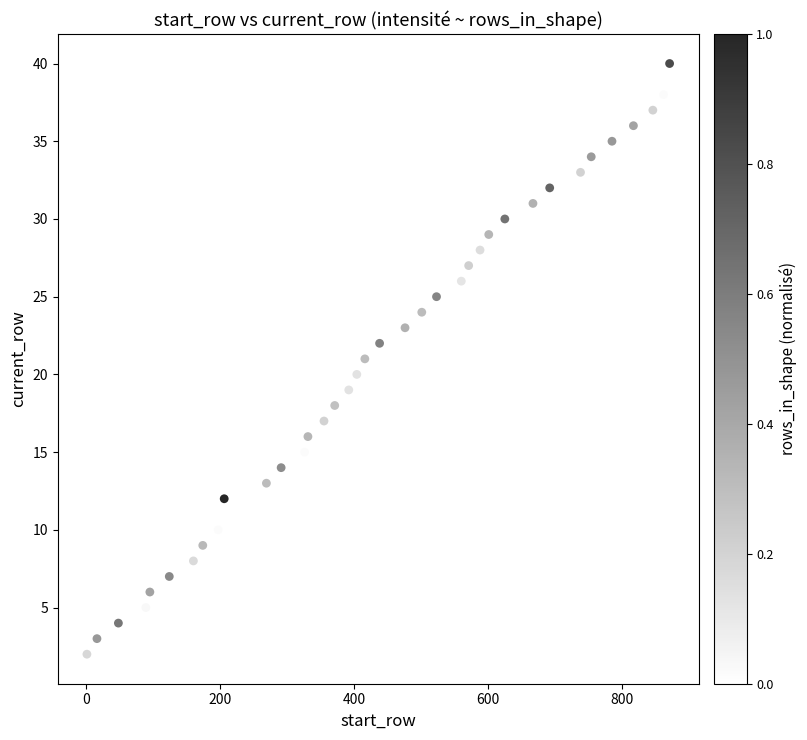

What is the range of Y values (max minus min)?

38